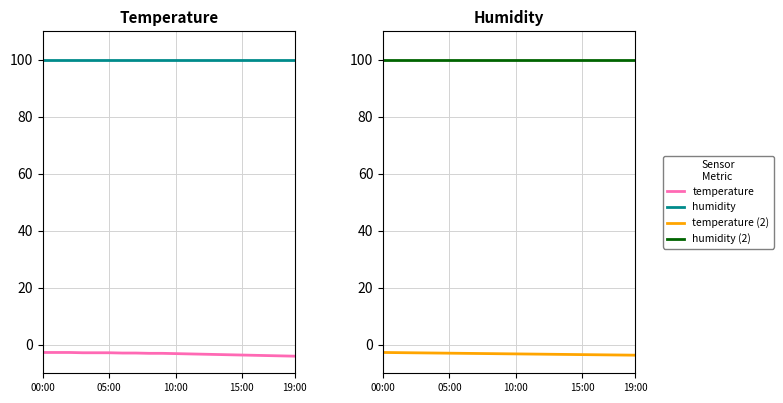

Which series has the largest total across all categories?

humidity